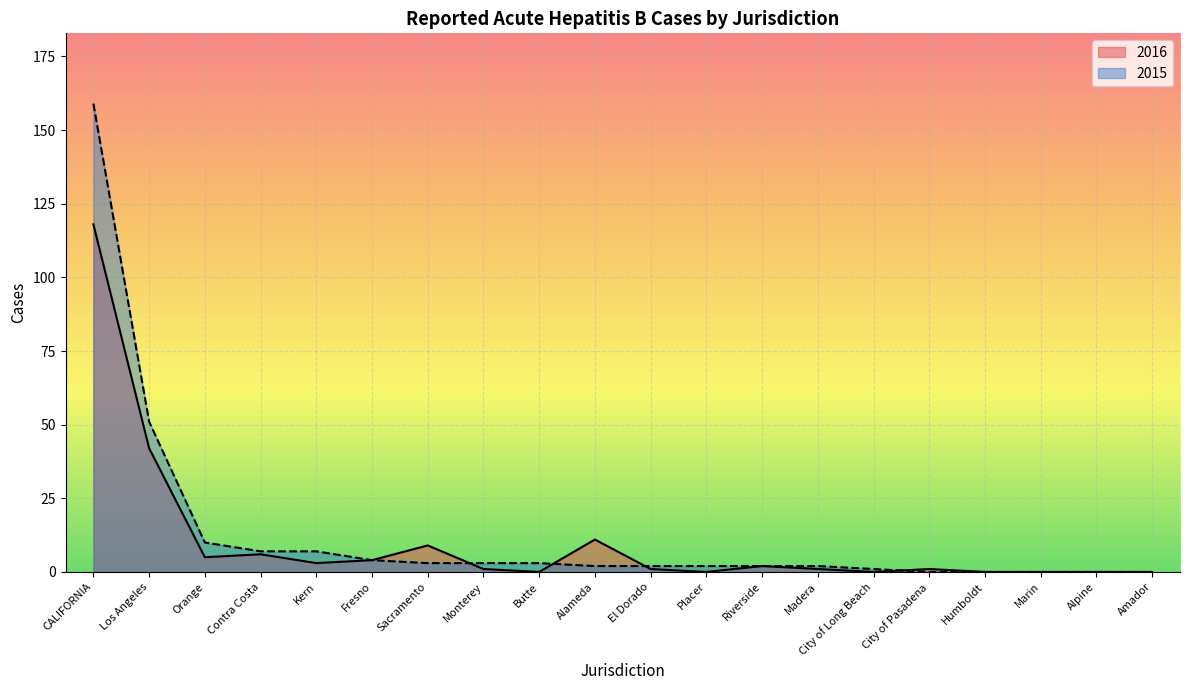

What is the difference between the 2015 values at Los Angeles and Humboldt?

51